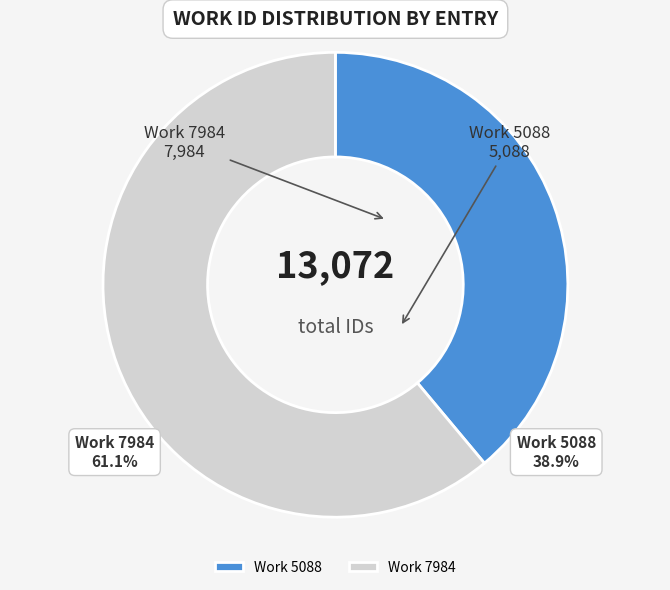

To the nearest percent, what is the combined percentage of Work 5088 and Work 7984?

100%